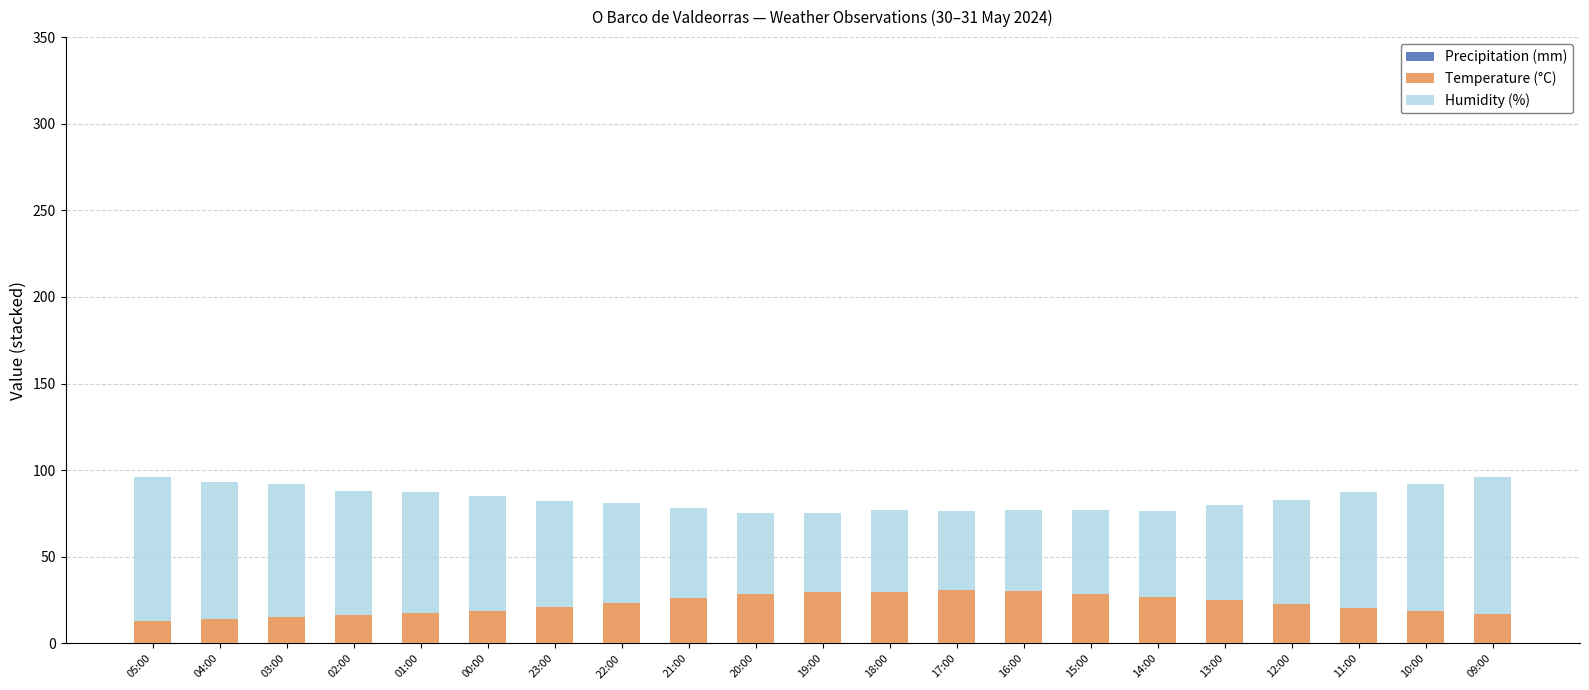

Does the chart contain stacked bars?

Yes